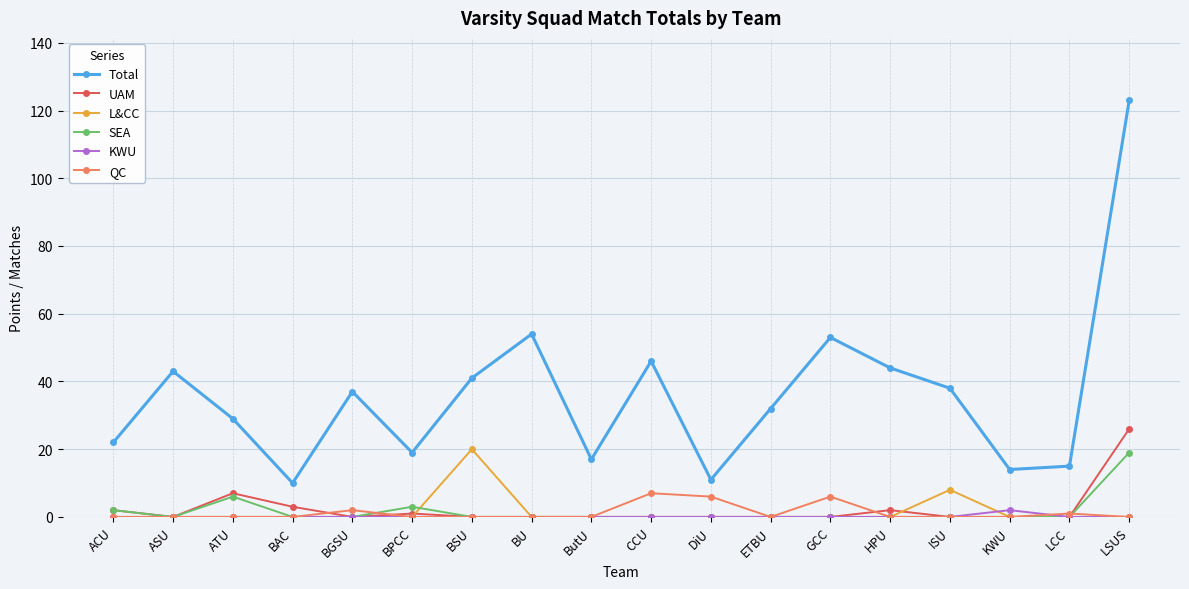

What is the difference between the Total values at ButU and LCC?

2